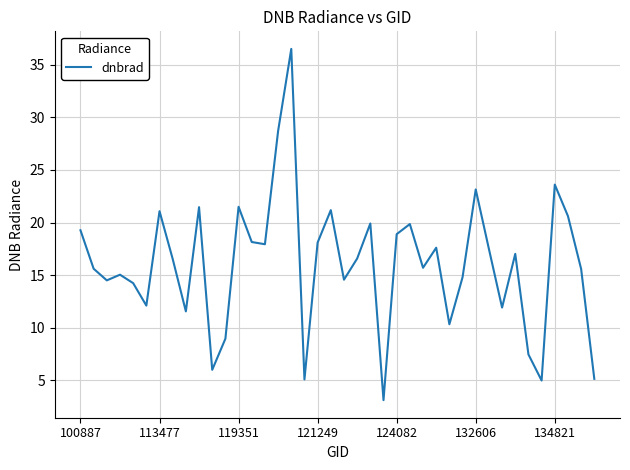

What is the smallest value displayed?

3.1